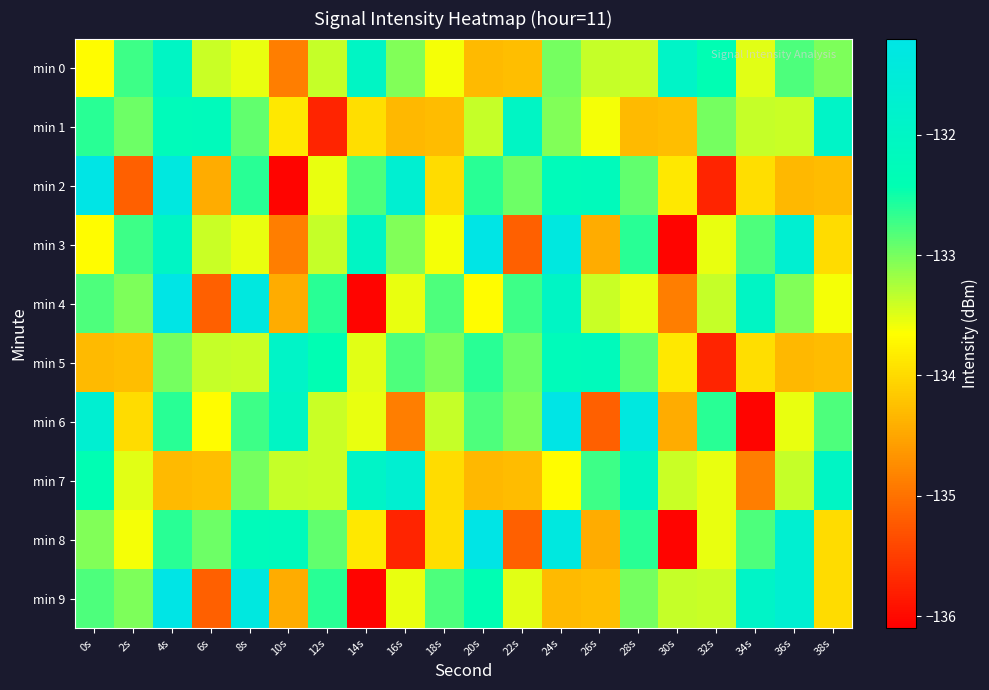

Which series has the largest total across all categories?

min 0